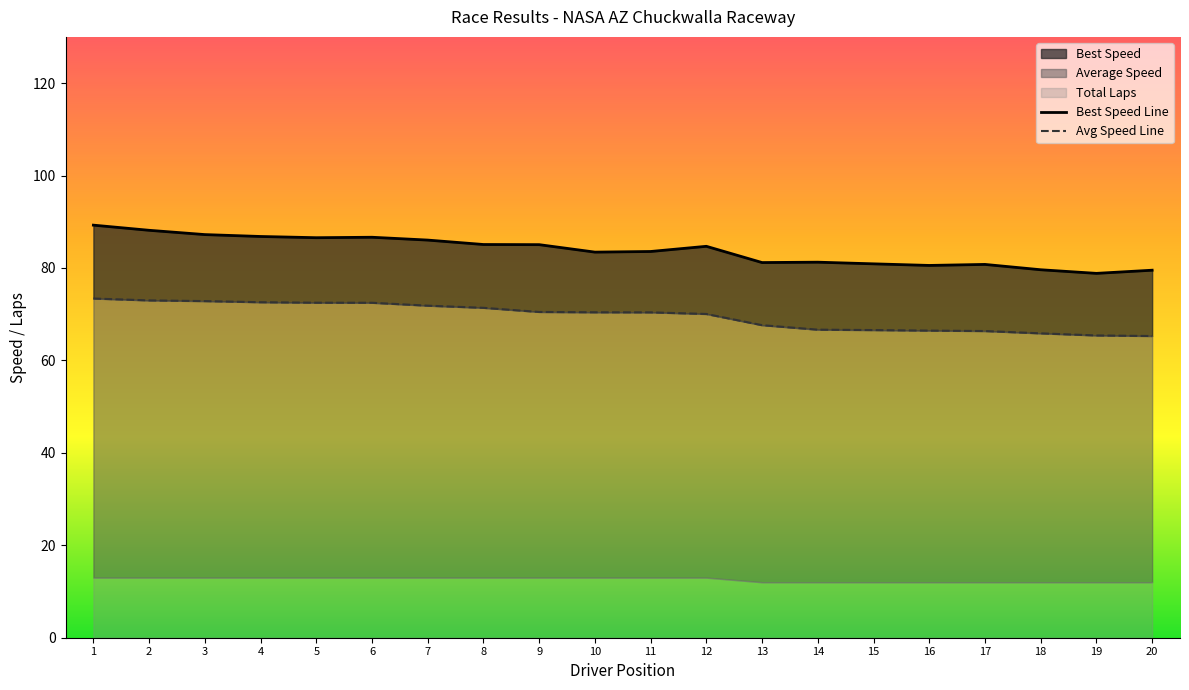

What is the difference between the maximum and minimum values in the Best Speed Line series?

10.4